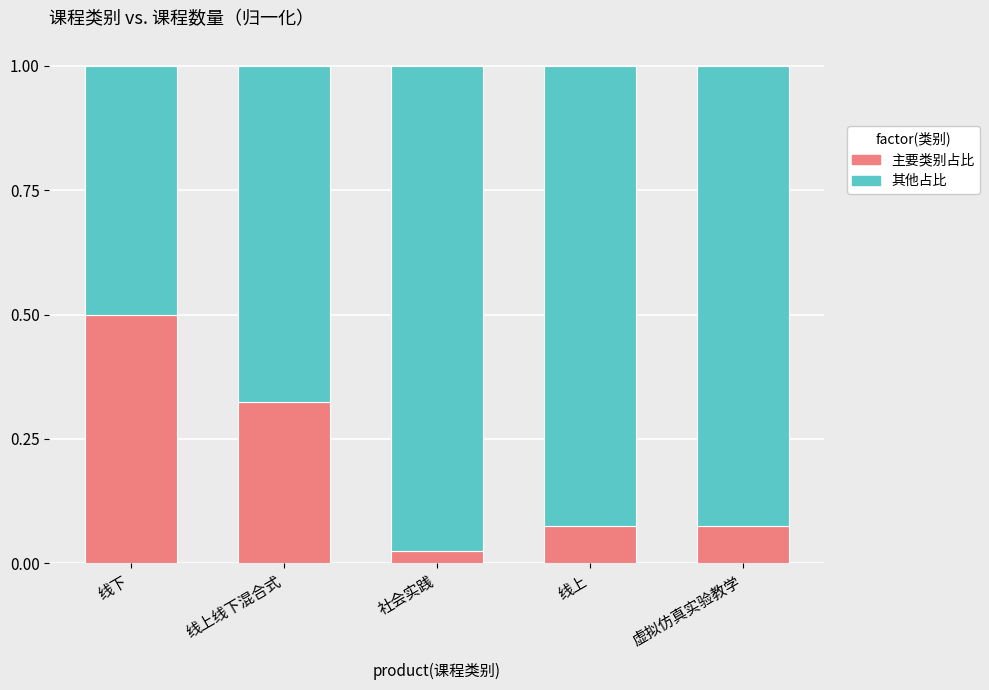

What is the difference between the maximum and minimum values in the 主要类别占比 series?

0.5